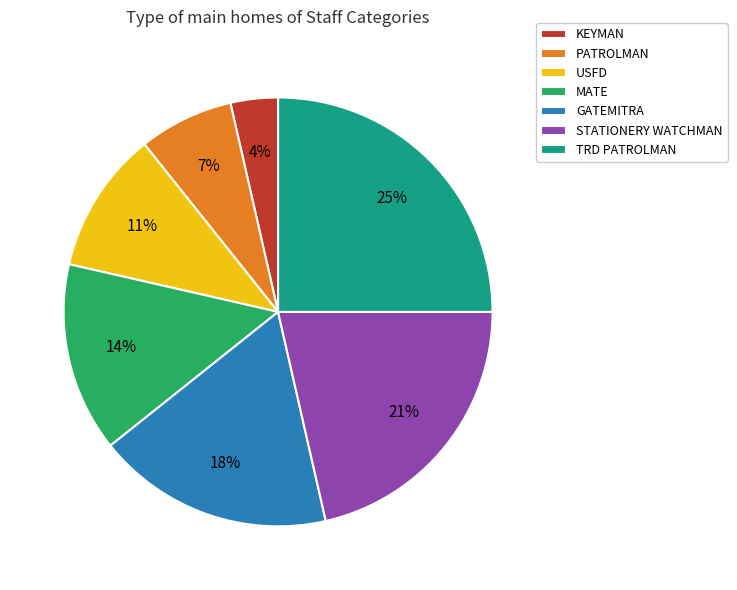

Between MATE and USFD, which is larger?

MATE